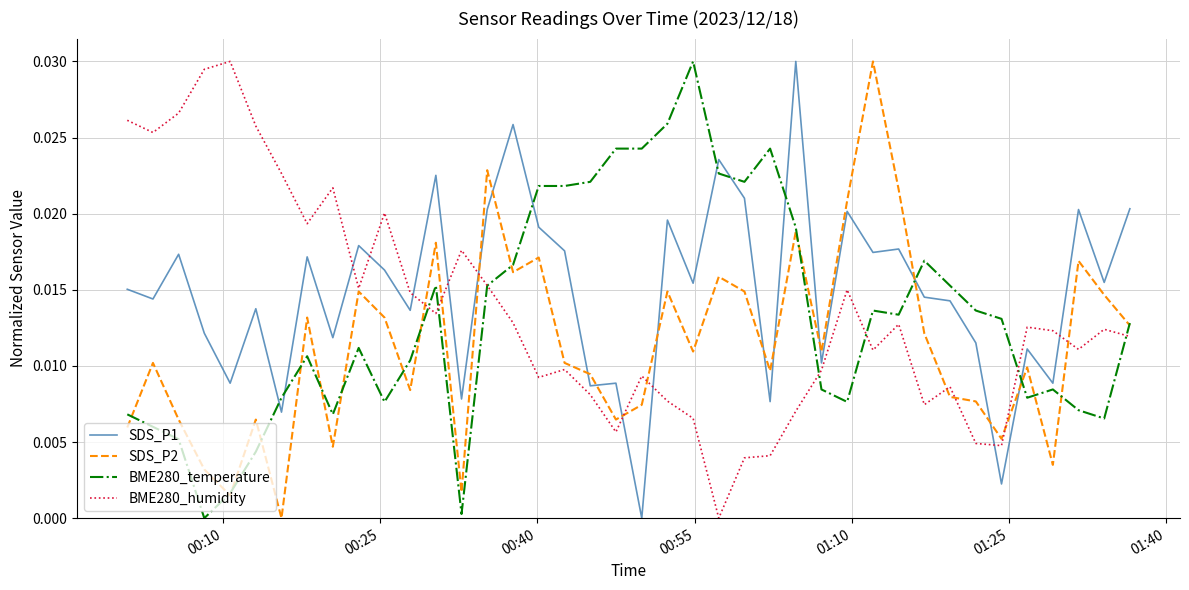

Is this an area chart (filled region under the line)?

No